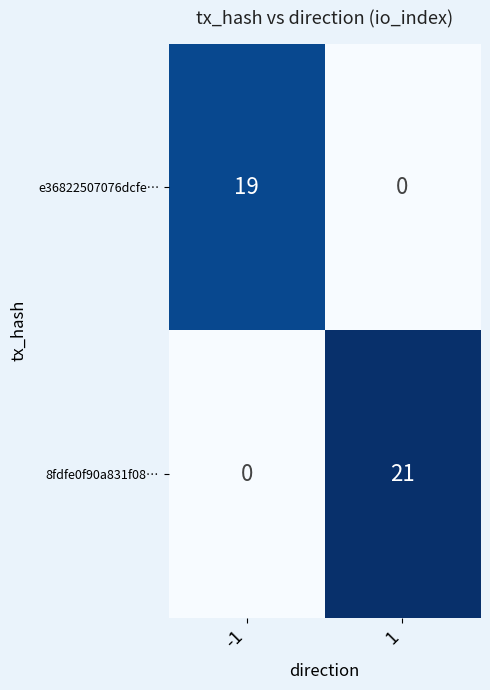

At which category is the sum across all series the highest?

1